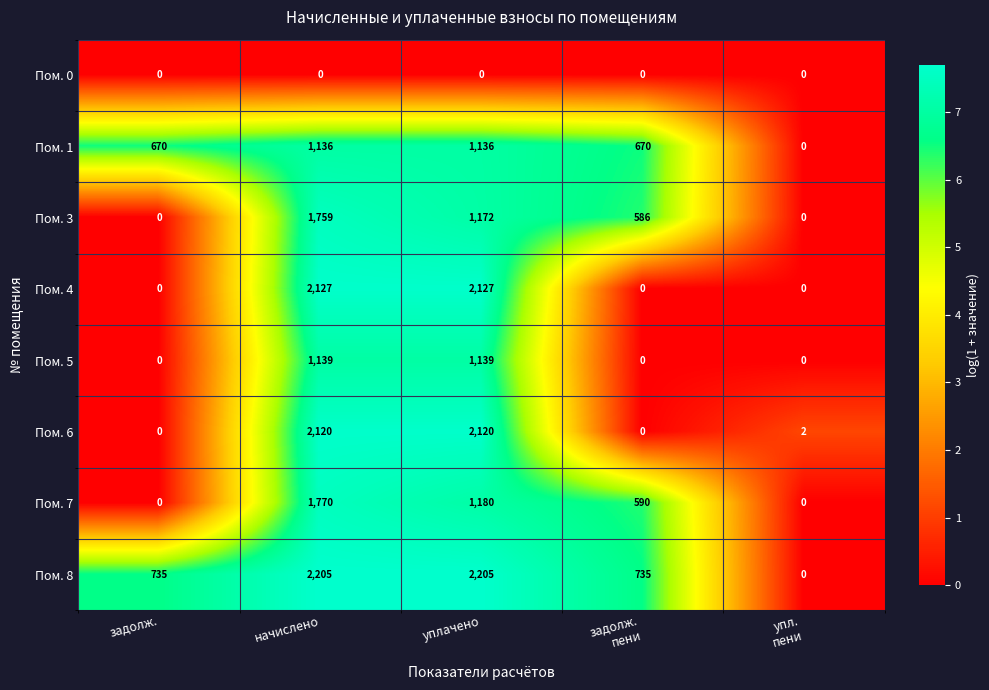

True or false: Пом. 0 has a value of 0 at начислено.

True